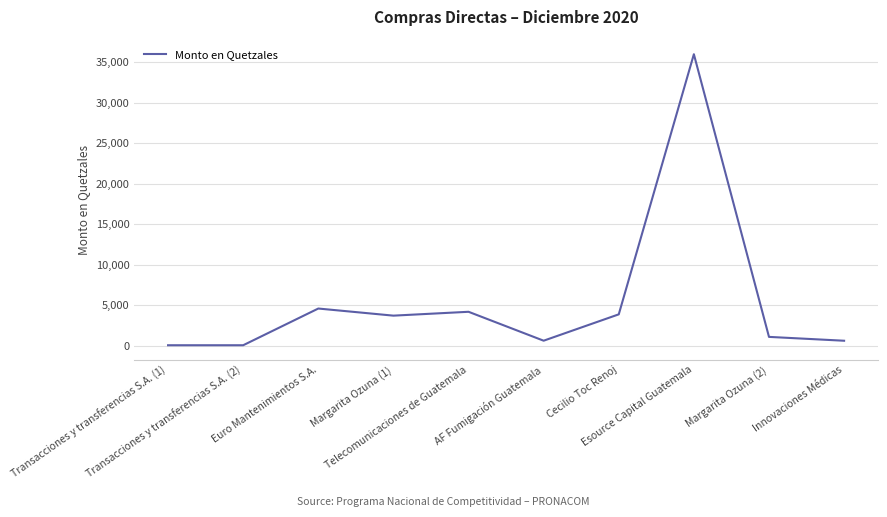

What is the maximum value shown in the chart?

35987.0